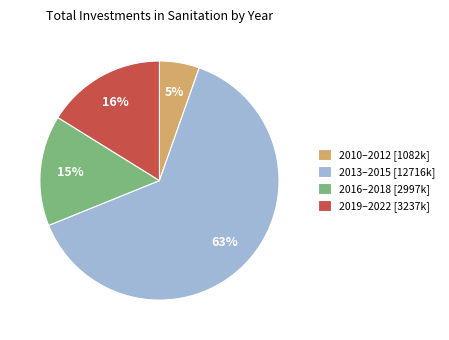

Is it true that 2019–2022 [3237k] is 7% of the pie?

False